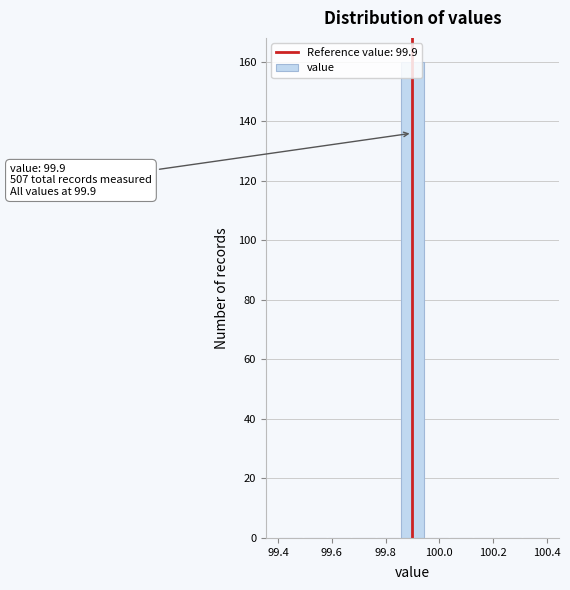

Which range on the x-axis has the tallest bar?

99.86 to 99.94